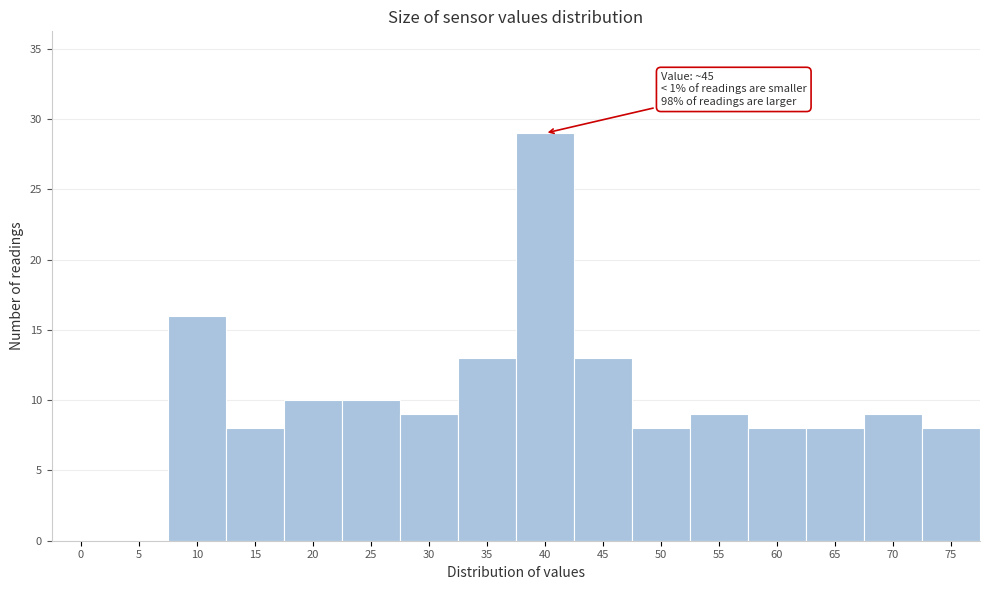

Reading left to right, list all the values displayed in this chart.

0=0	5=0	10=16	15=8	20=10	25=10	30=9	35=13	40=29	45=13	50=8	55=9	60=8	65=8	70=9	75=8